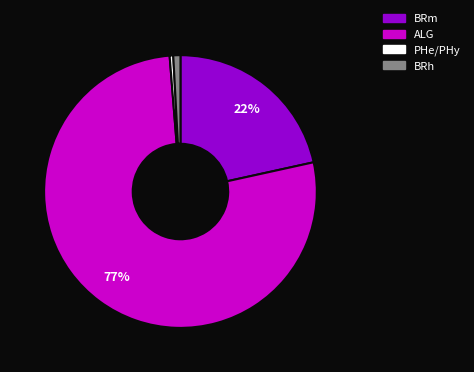

To the nearest percent, what is the difference between the largest and smallest slice percentages?

77%